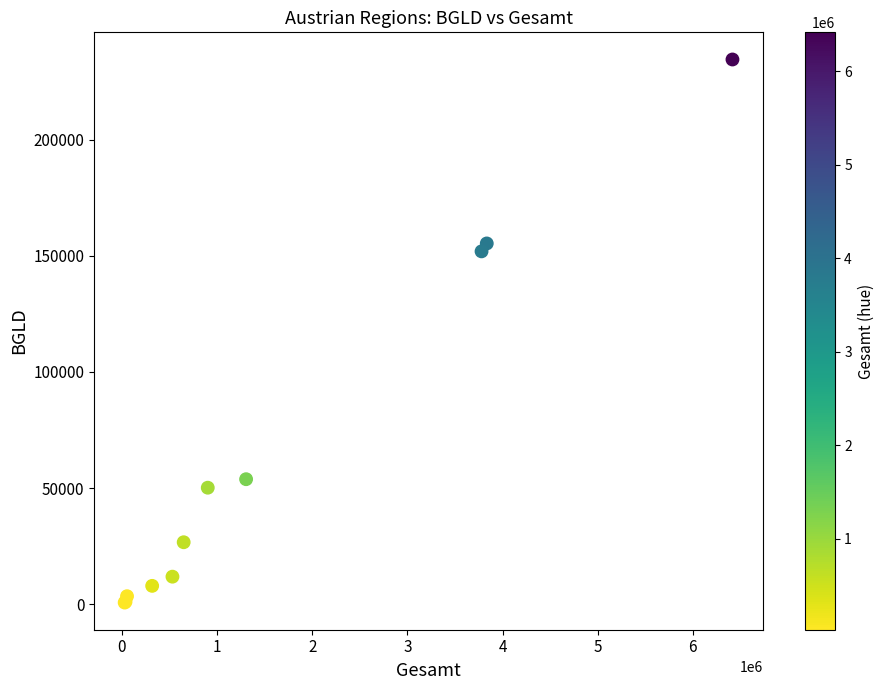

What Y value in the scatter plot is closest to 117636?

151957